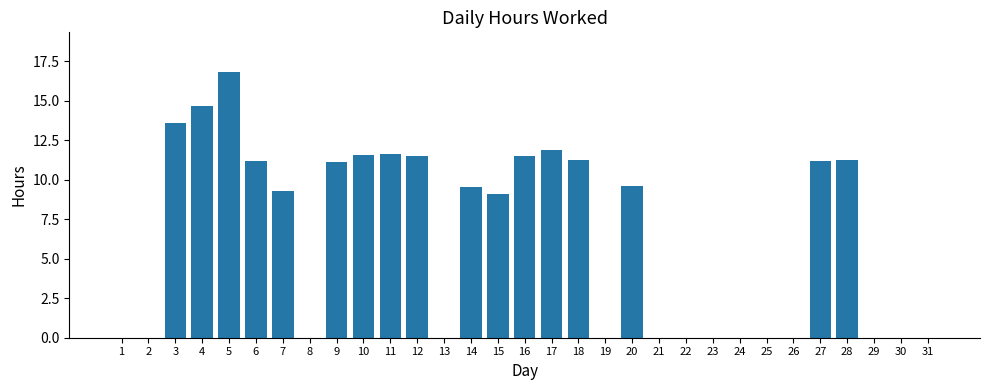

Is it true that the value at 5 is 26.0?

False